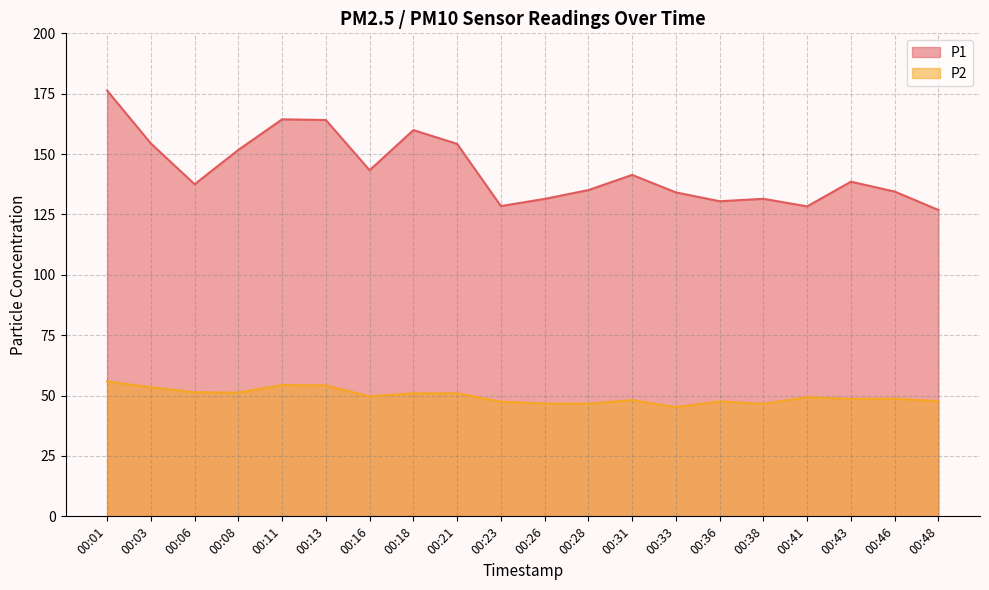

Which category has the lowest value in the P1 series?

00:48